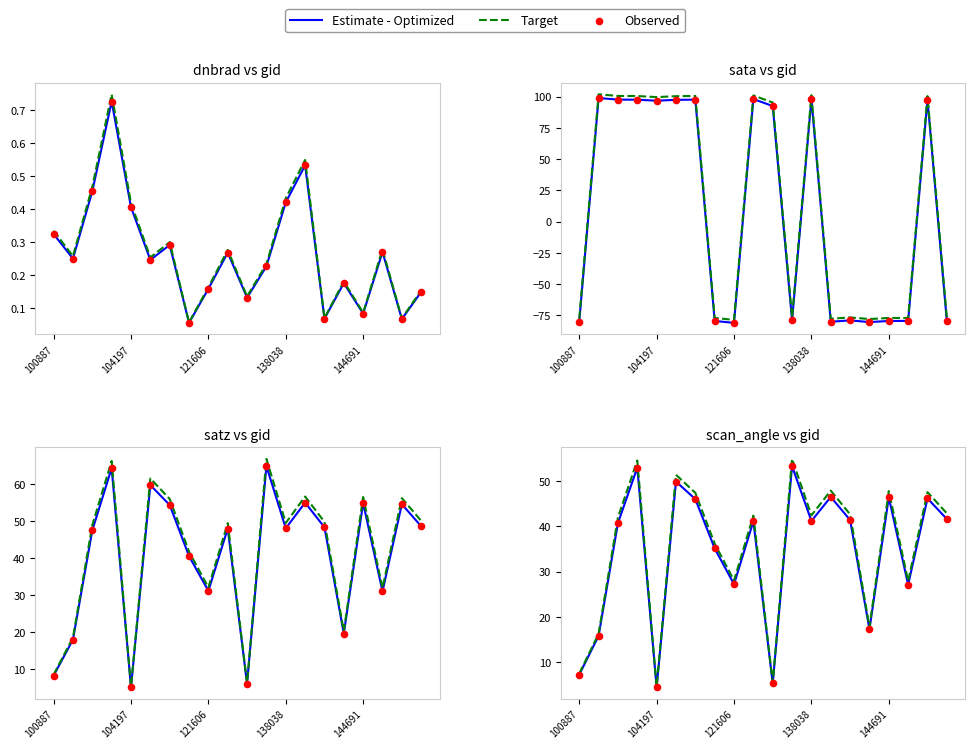

Which series has the largest total across all categories?

Target